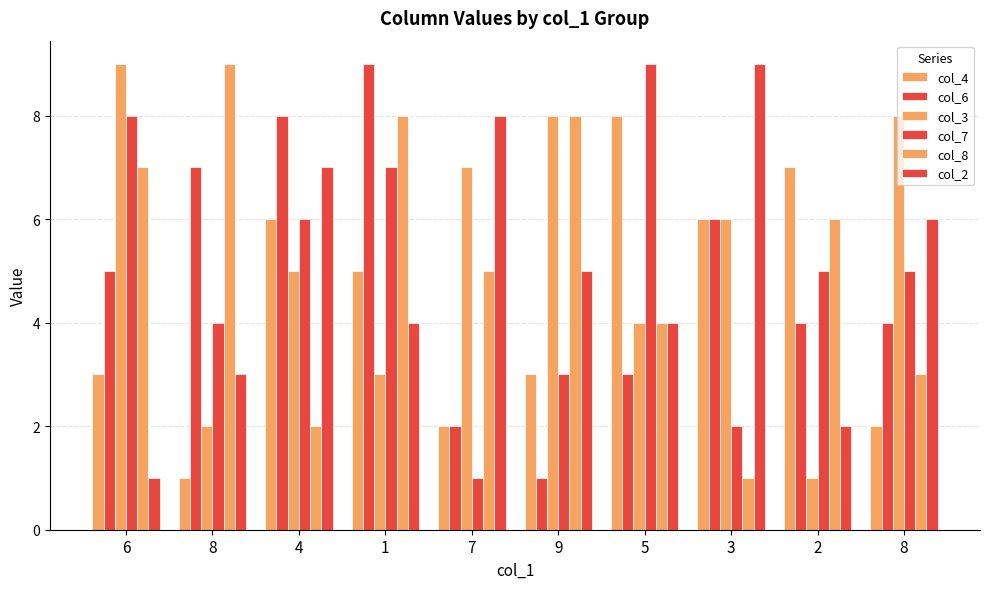

Which category has the highest value in the col_4 series?

5